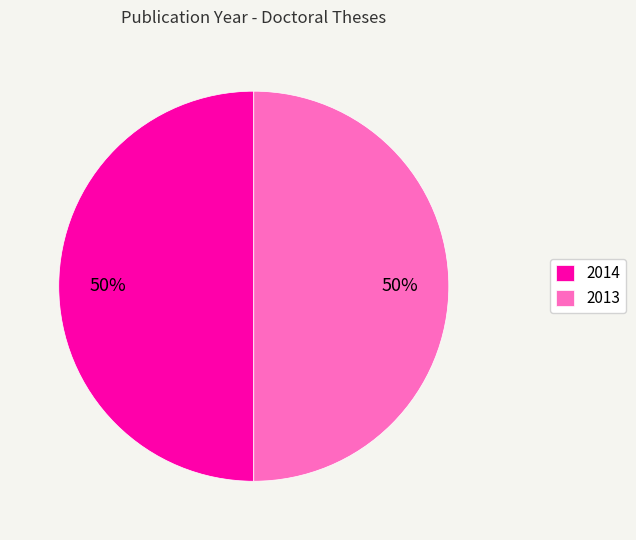

To the nearest percent, what is the combined percentage of 2013 and 2014?

100%